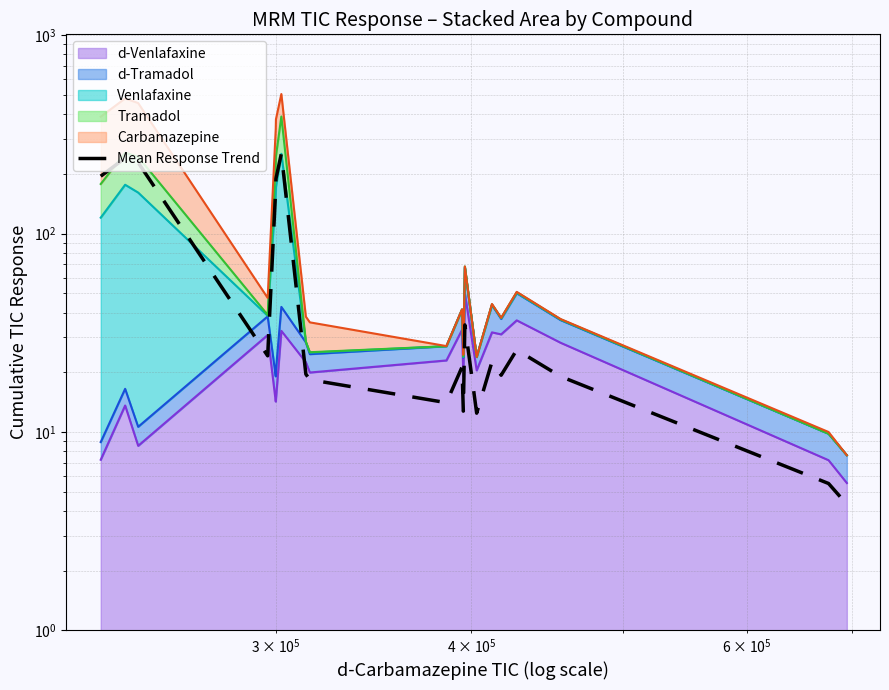

What is the greatest value displayed?

253.1